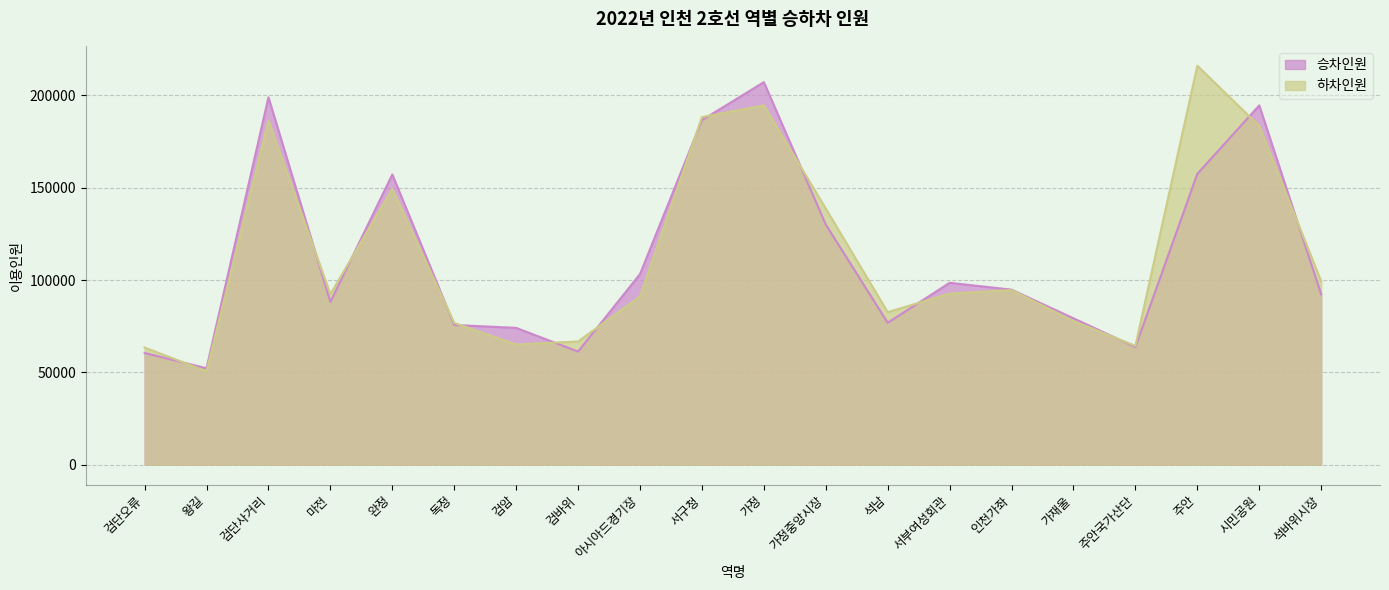

How many lines are shown in the chart?

2